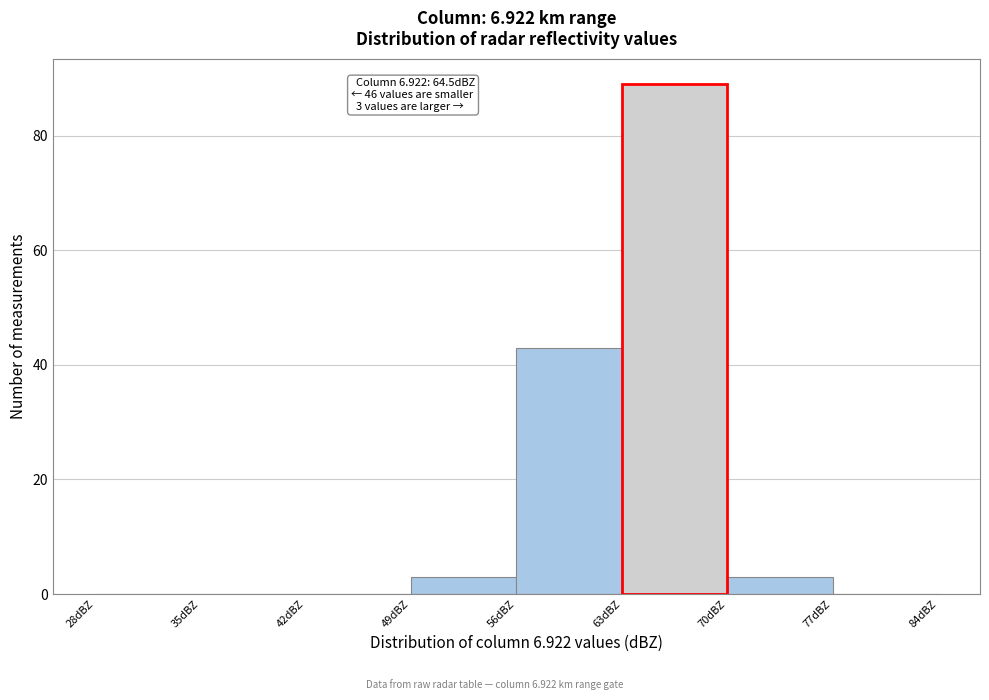

Which range on the x-axis has the tallest bar?

63 to 70